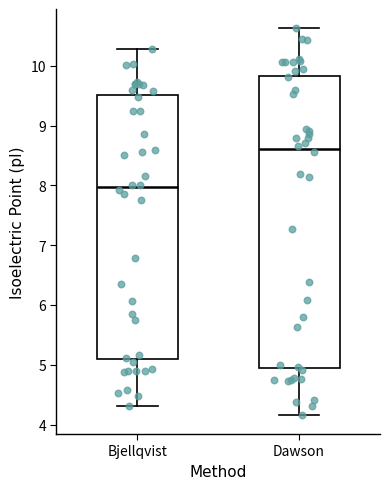

Comparing the boxes themselves (not the whiskers), which one is the tallest?

Dawson